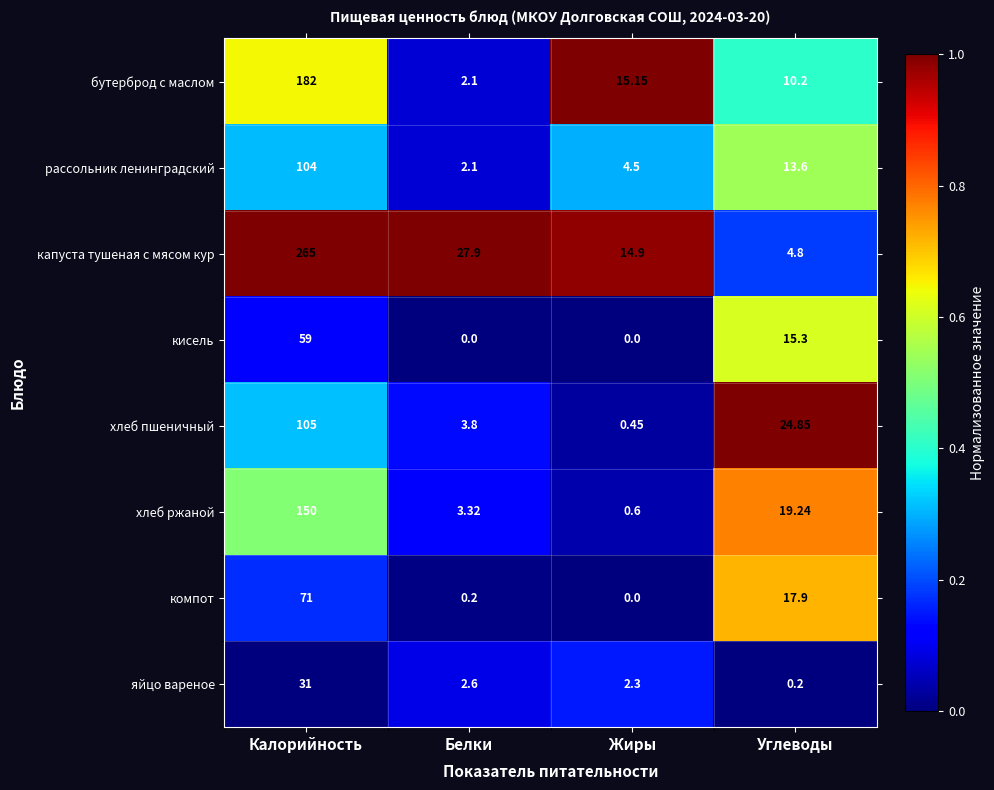

At which label is хлеб ржаной closest to 75?

Углеводы